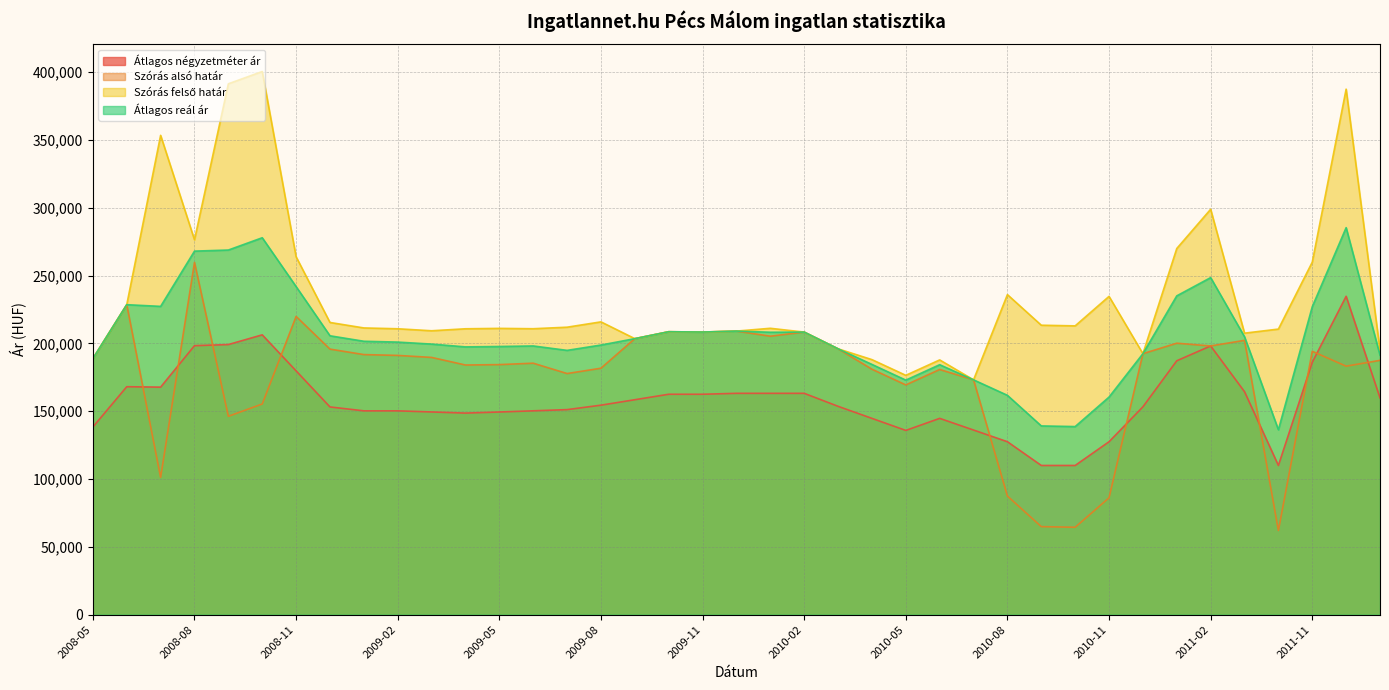

How many lines are shown in the chart?

4